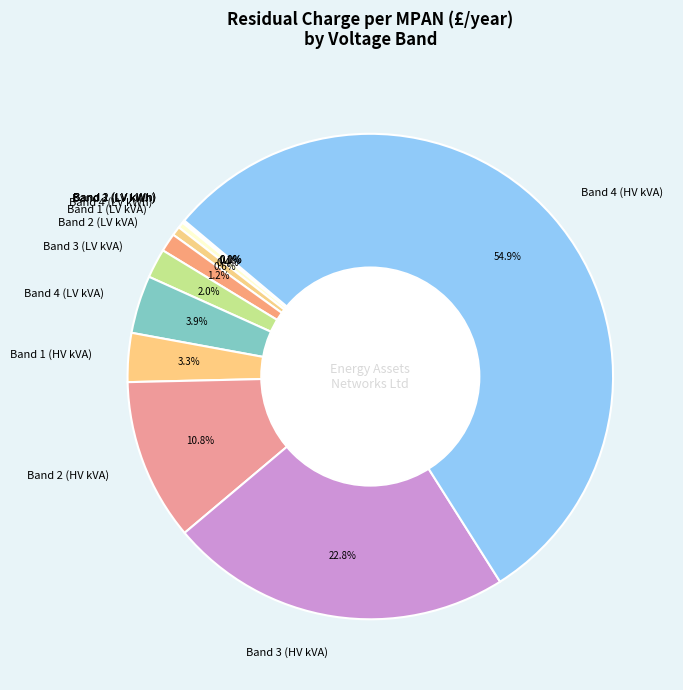

Does Band 1 (HV kVA) account for over 50% of the chart?

No